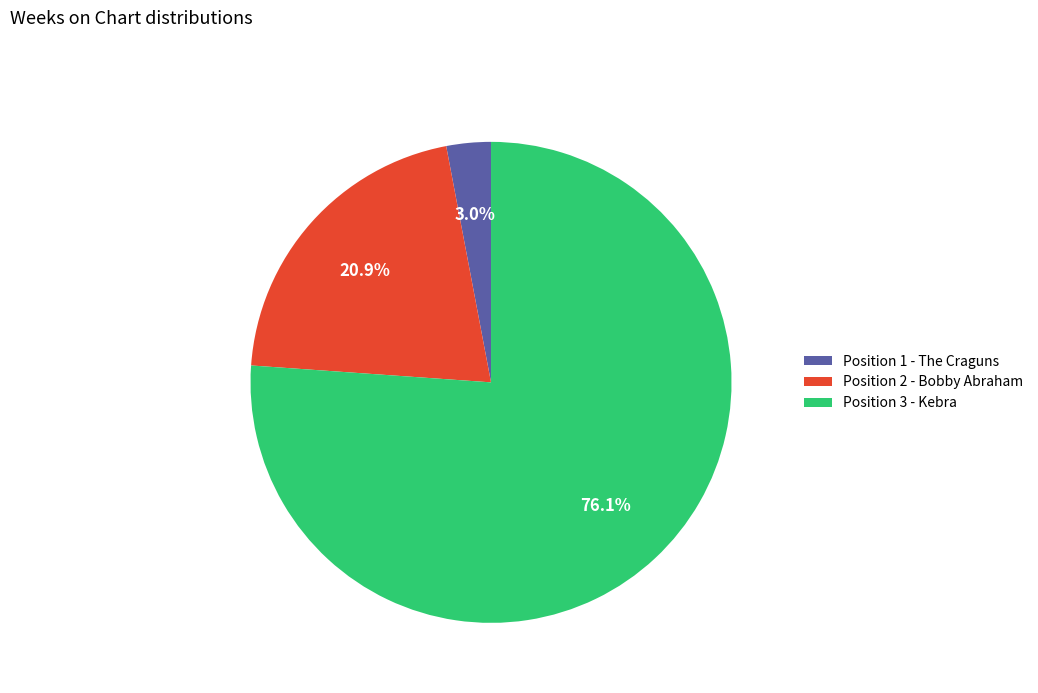

How much of the chart is everything except Position 1 - The Craguns?

97.0%